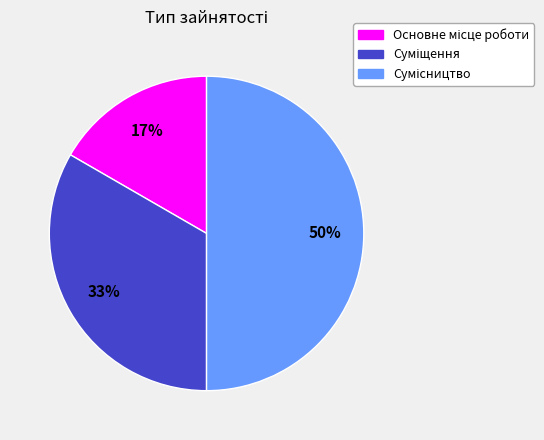

To the nearest percent, what is the difference between the largest and smallest slice percentages?

33%